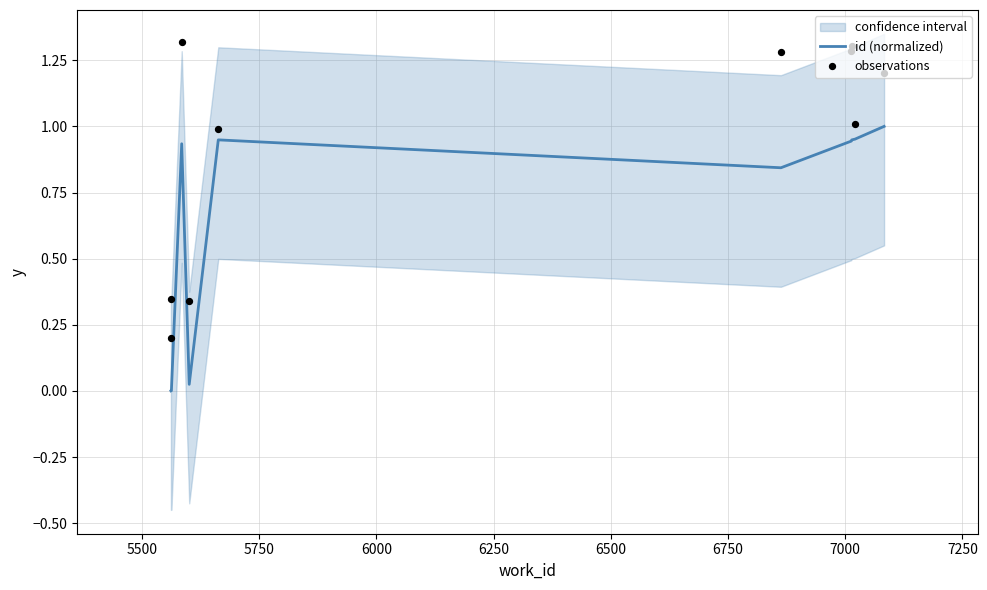

At how many categories does at least one series exceed 0?

10